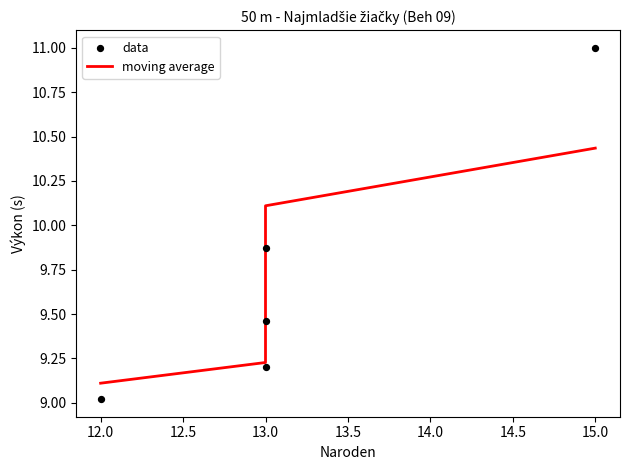

At how many categories does at least one series exceed 9?

5